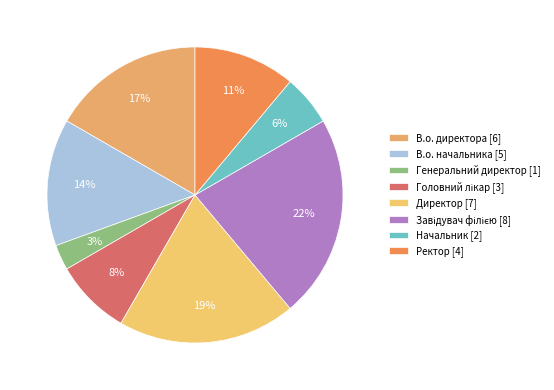

True or false: В.о. начальника accounts for 19% of the total.

False